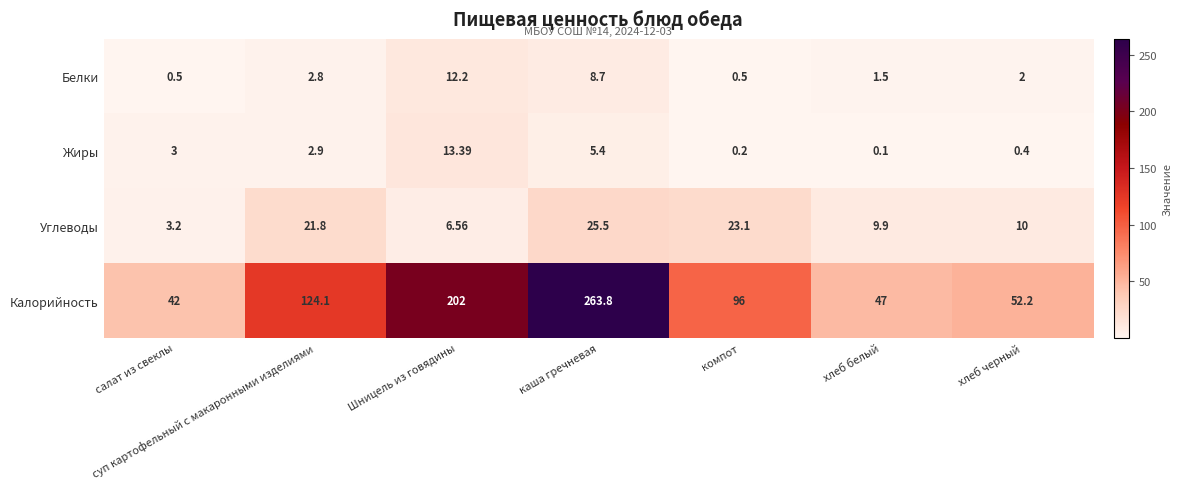

At which category does the chart reach its minimum across all series?

хлеб белый